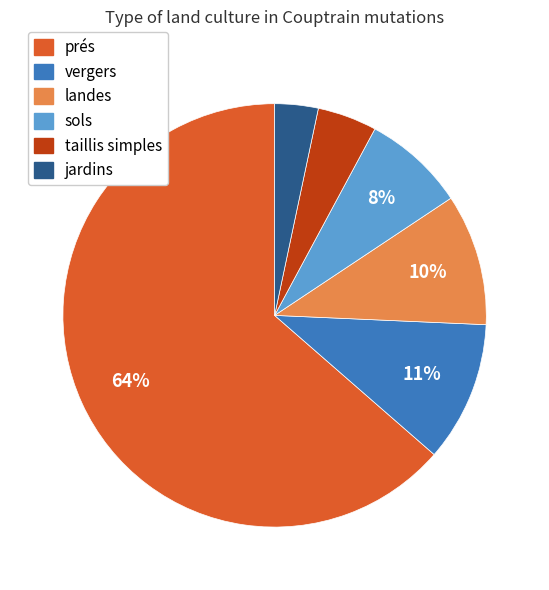

How many slices are in this pie chart?

6